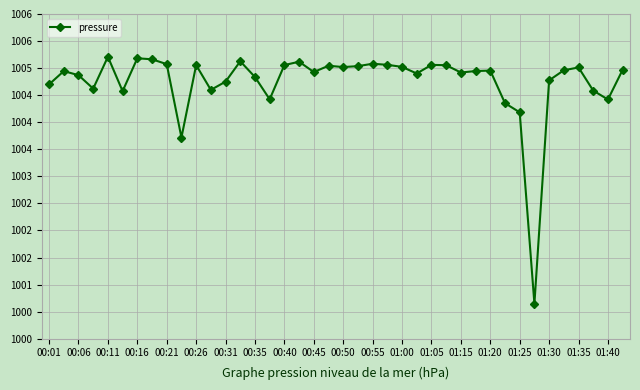

Does the chart have visible grid lines?

Yes